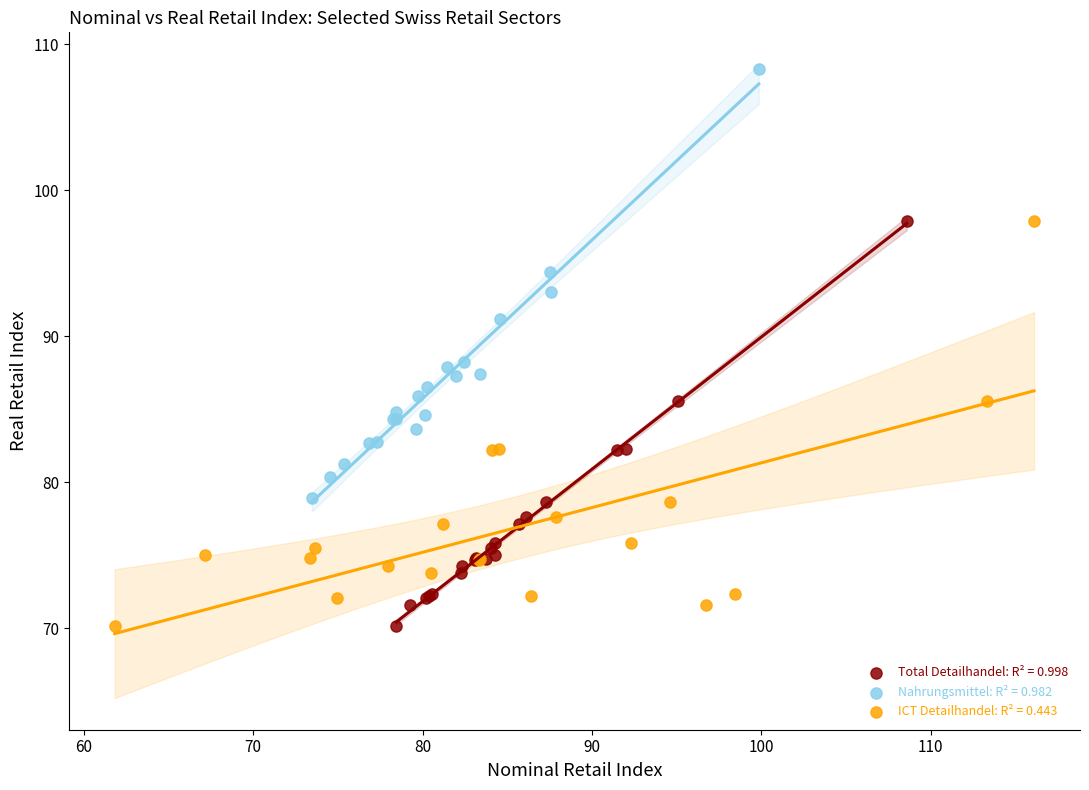

Which series has the largest Y range (max minus min)?

Nahrungsmittel: R² = 0.982